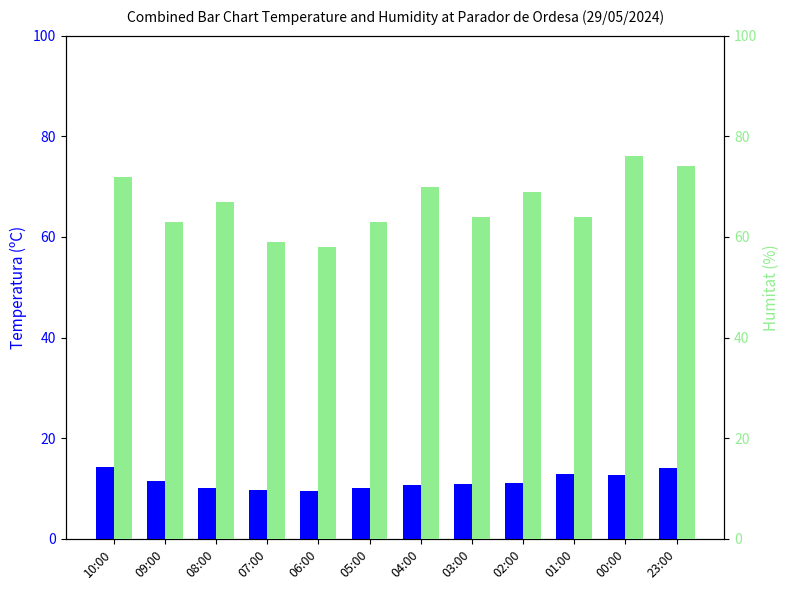

Which category has the lowest value in the Temperatura (ºC) series?

06:00